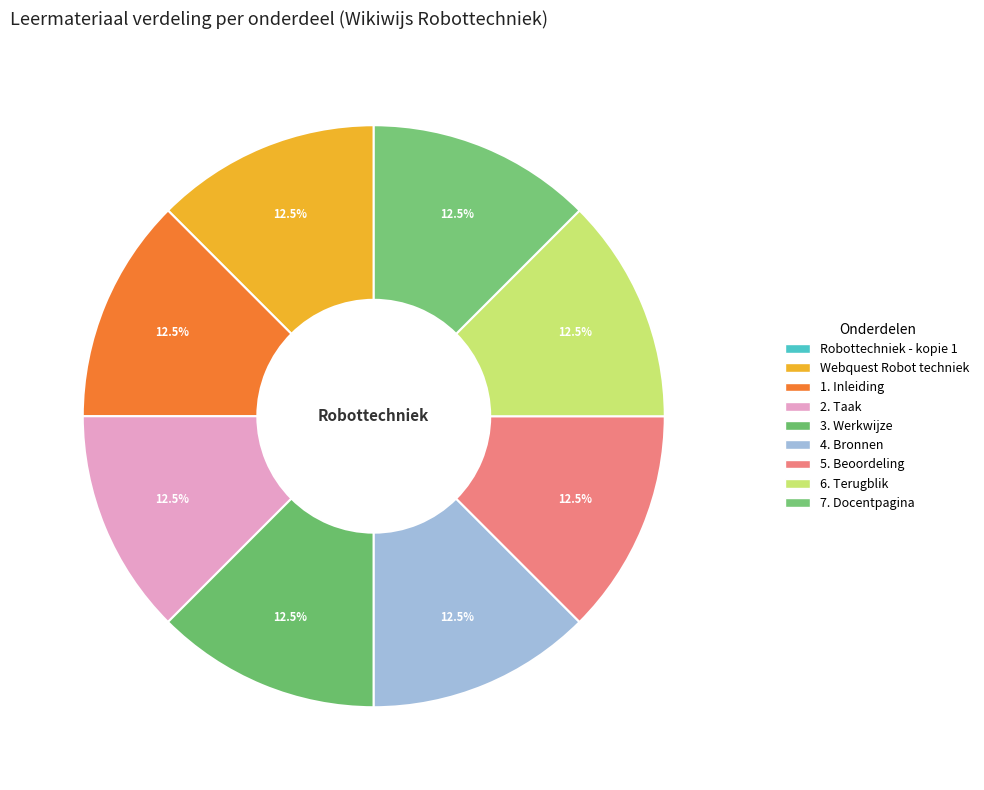

Rank the categories by value from highest to lowest.

7. Docentpagina, 6. Terugblik, 5. Beoordeling, 4. Bronnen, 3. Werkwijze, 2. Taak, 1. Inleiding, Webquest Robot techniek, Robottechniek - kopie 1